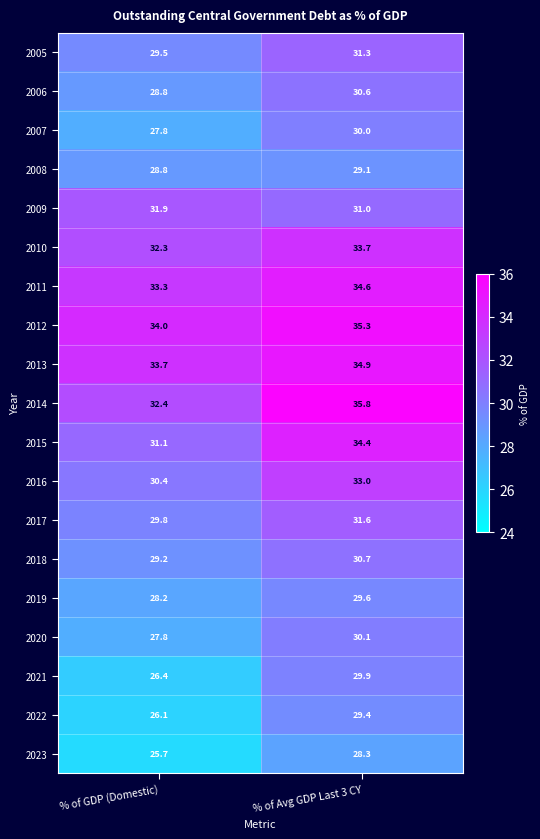

What is the greatest value displayed?

35.8